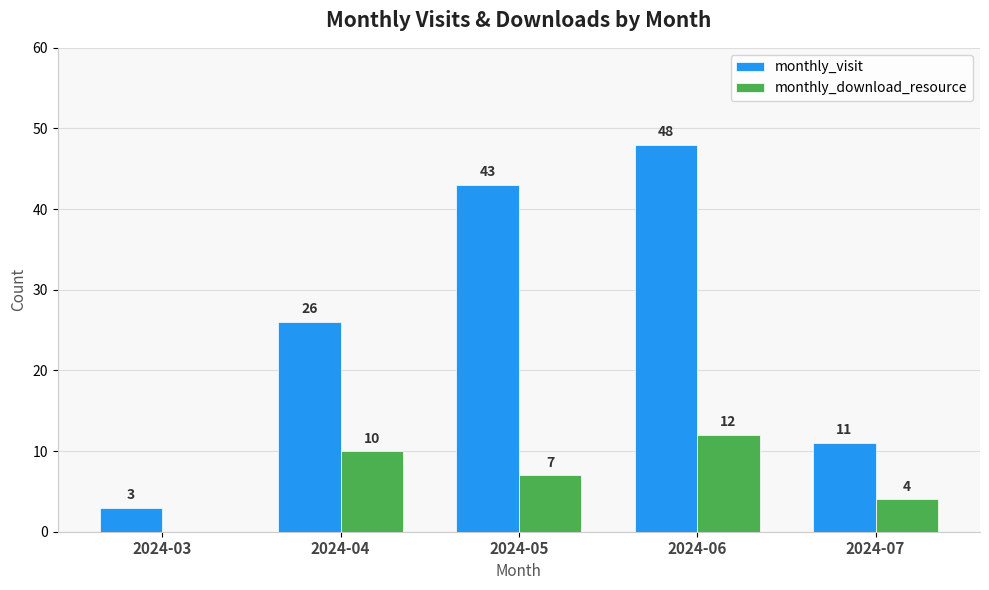

Which series changed the most between 2024-03 and 2024-05?

monthly_visit